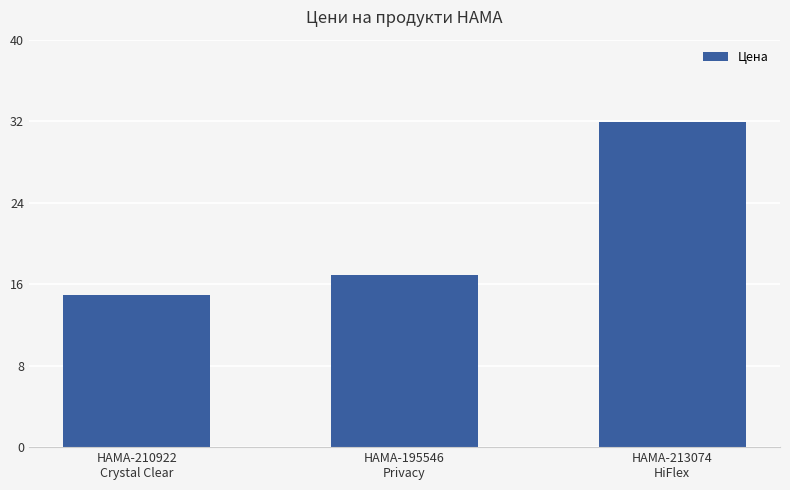

Are the bars horizontal?

No